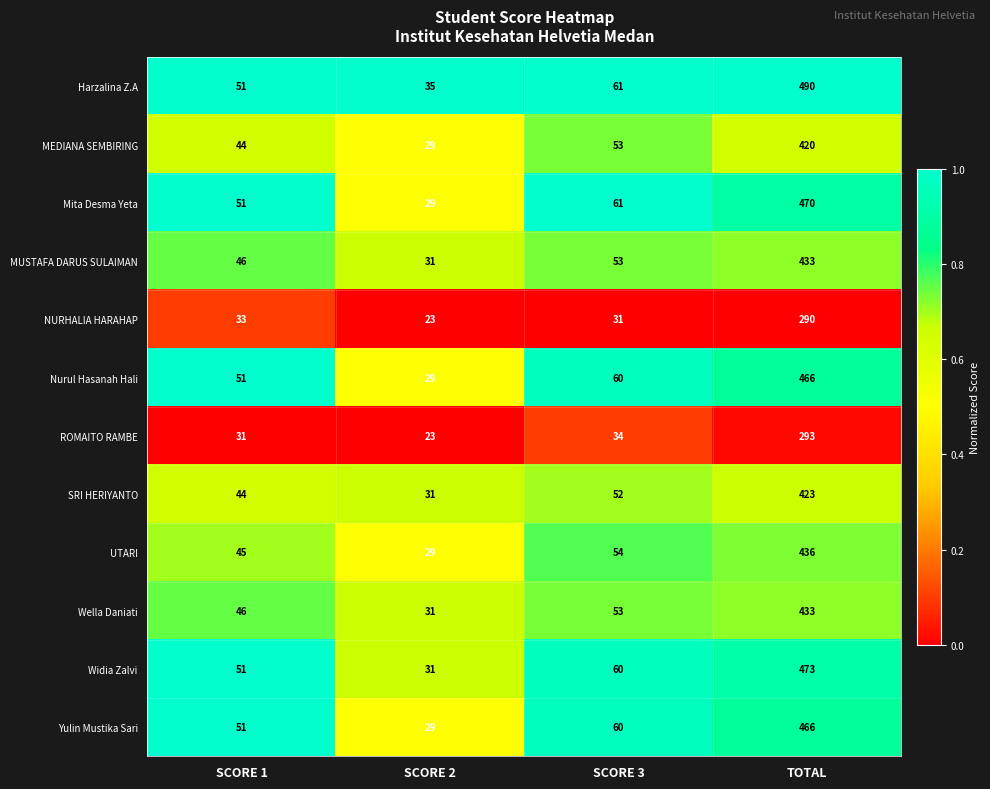

What is the approximate value of UTARI at TOTAL?

436